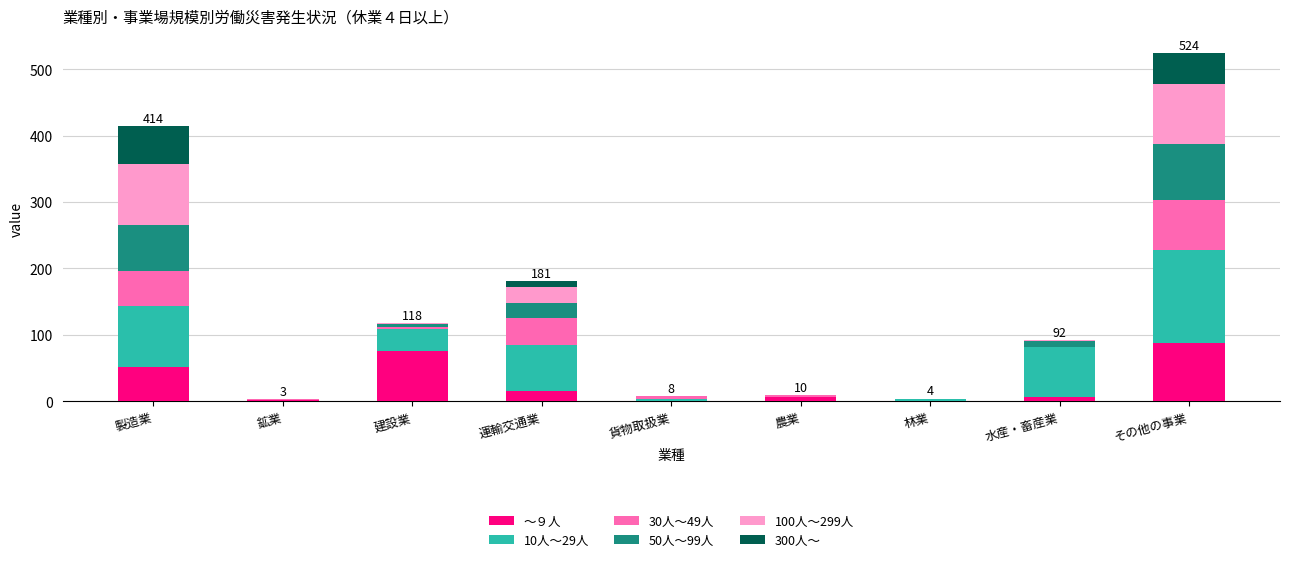

At which category is the sum across all series the highest?

その他の事業